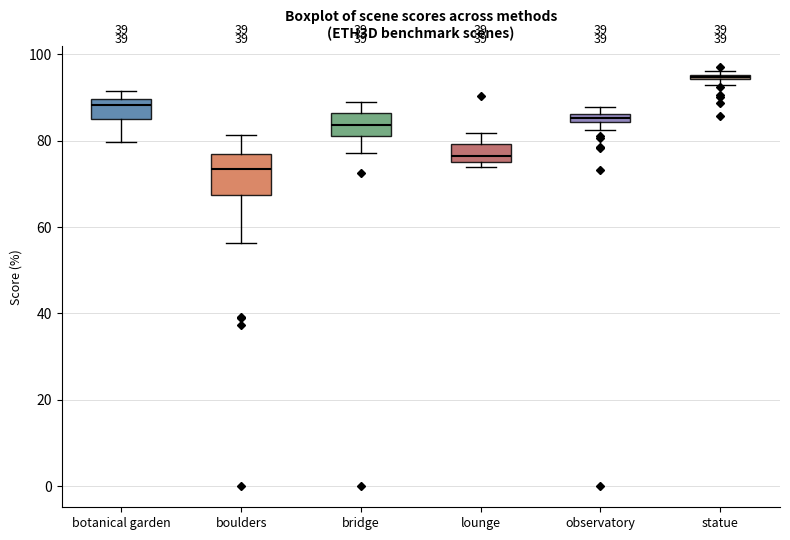

Which box is the tallest, from its lower edge to its upper edge?

boulders